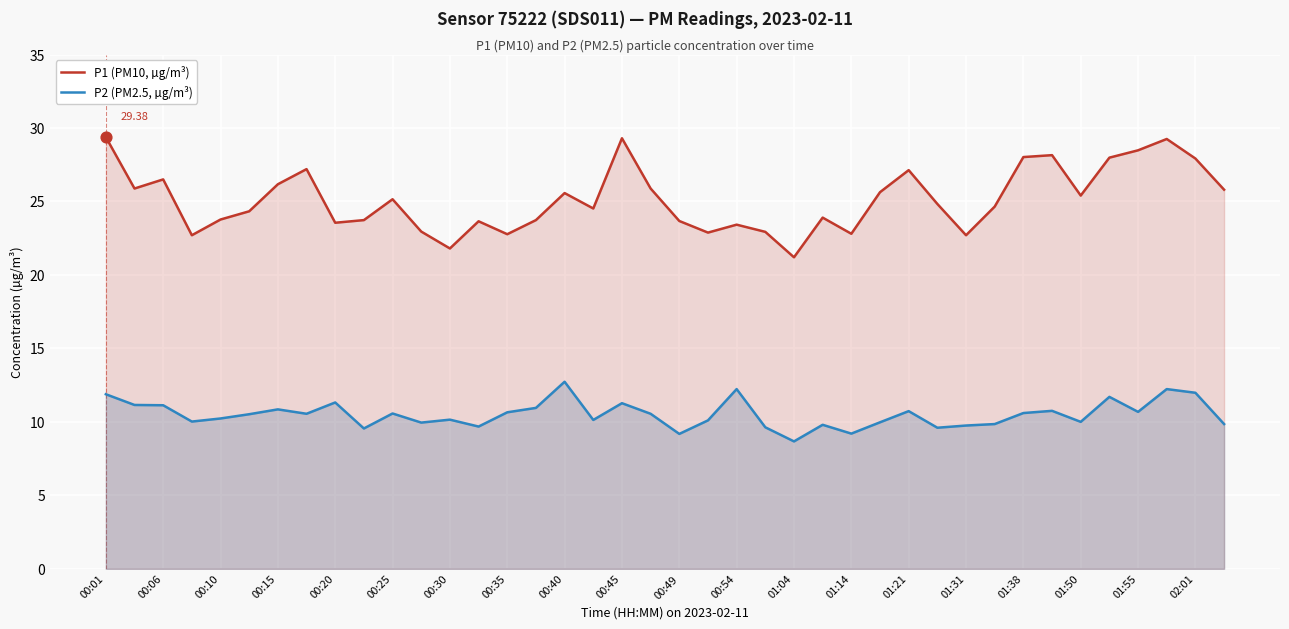

Which series has the largest total across all categories?

P1 (PM10, µg/m³)